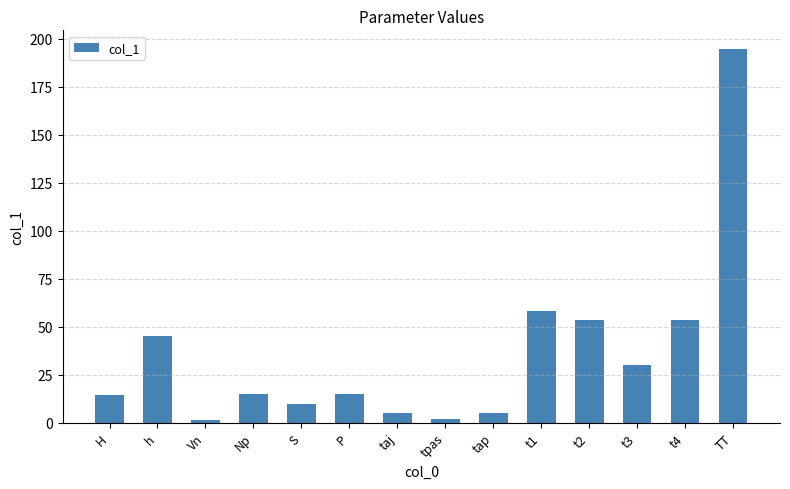

True or false: the data shows 15.0 at P.

True